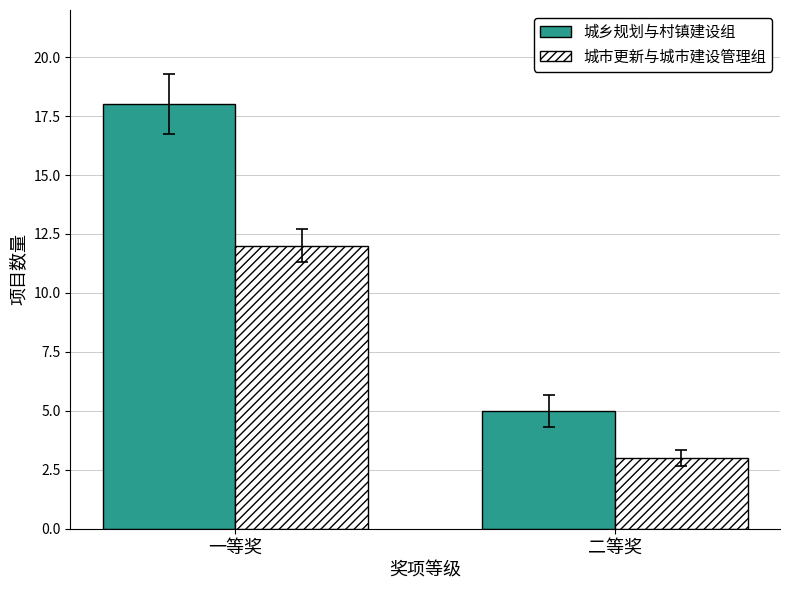

What are all the series names shown in the legend?

城乡规划与村镇建设组, 城市更新与城市建设管理组